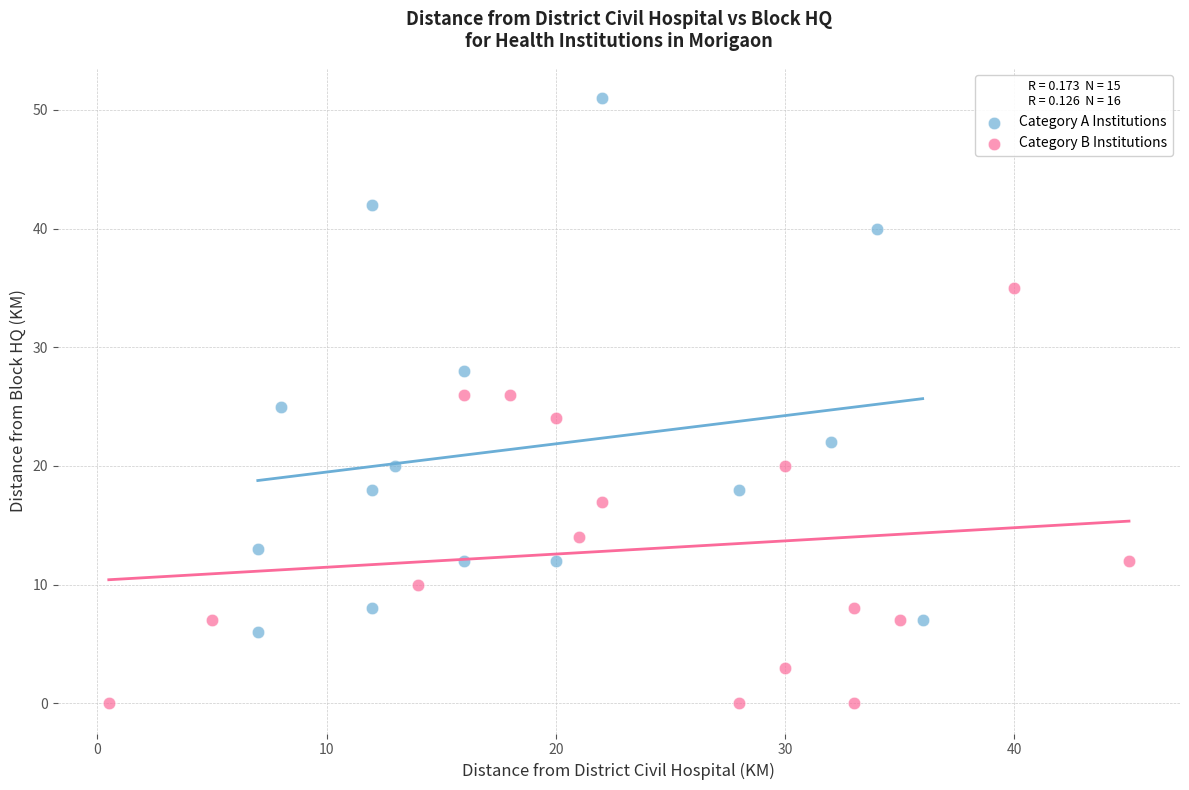

Which series reaches the maximum Y coordinate?

Category A Institutions